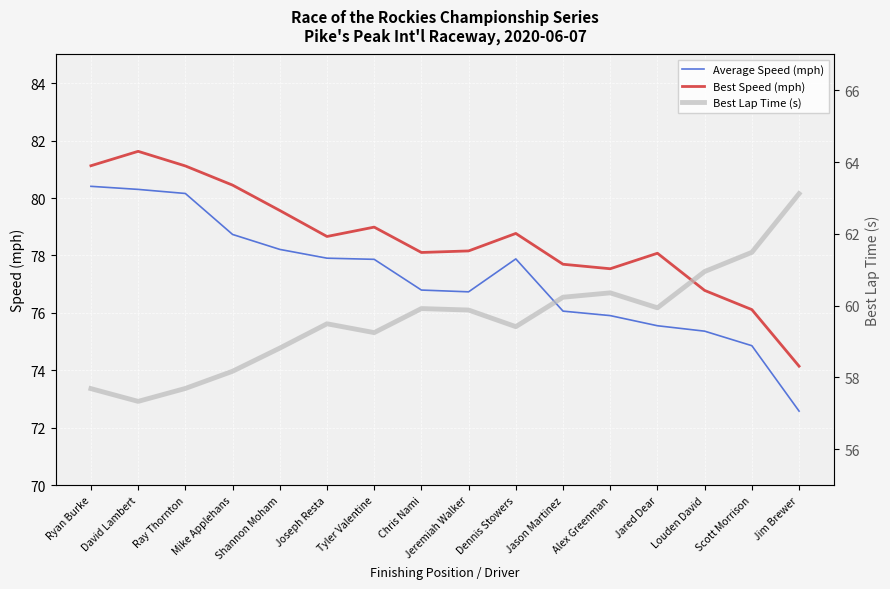

Which category has the lowest value in the Best Lap Time (s) series?

David Lambert